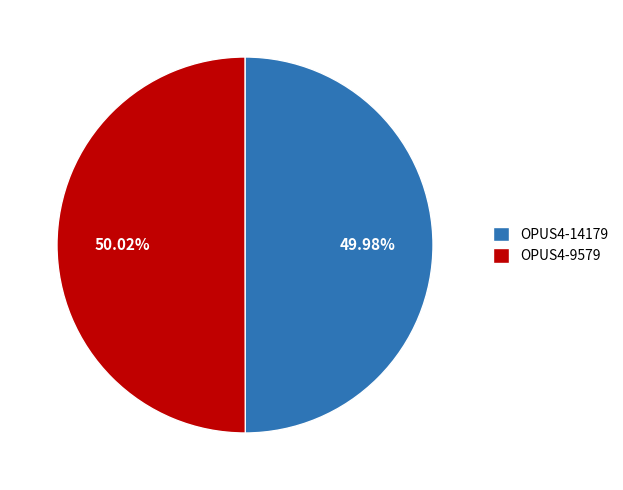

How many slices are in this pie chart?

2